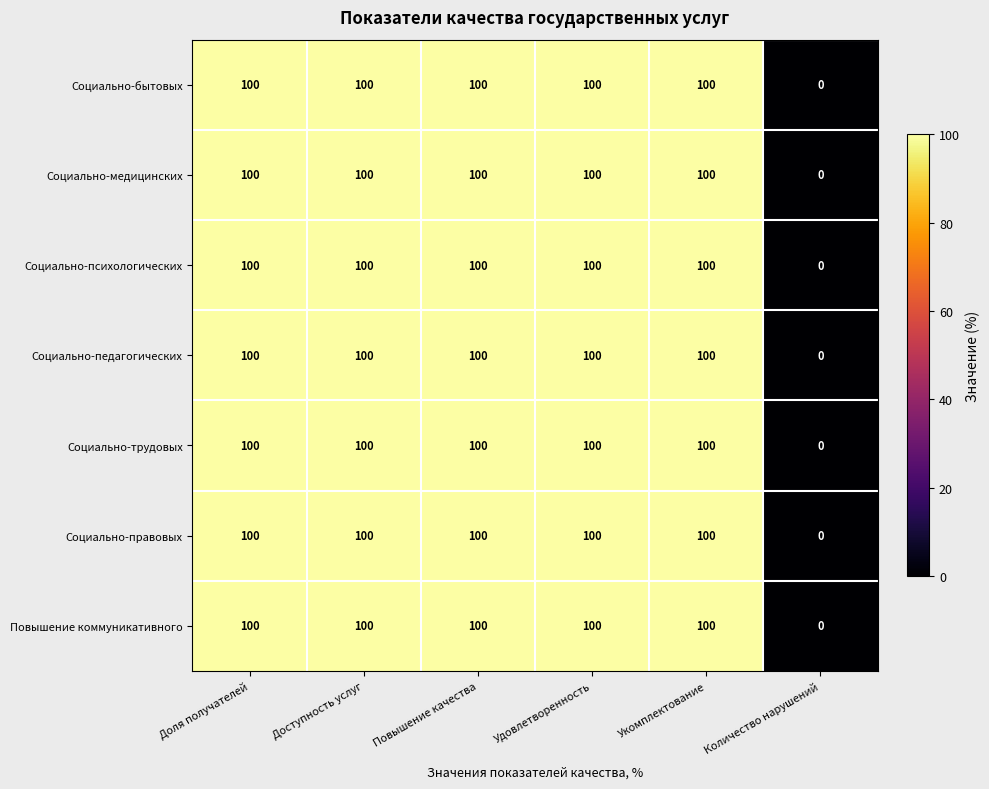

What is the maximum value for Социально-педагогических?

100